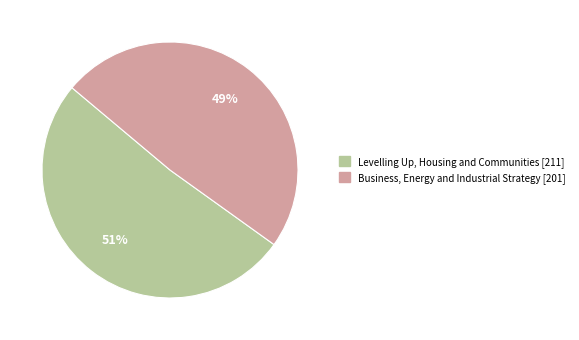

Count the number of slices in the pie.

2